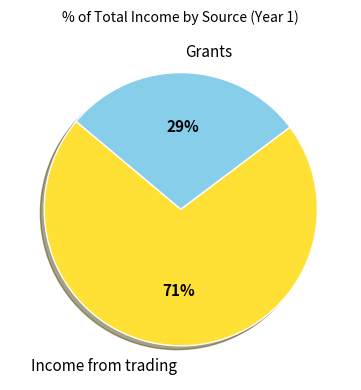

Which category has the smallest portion of the pie?

Grants